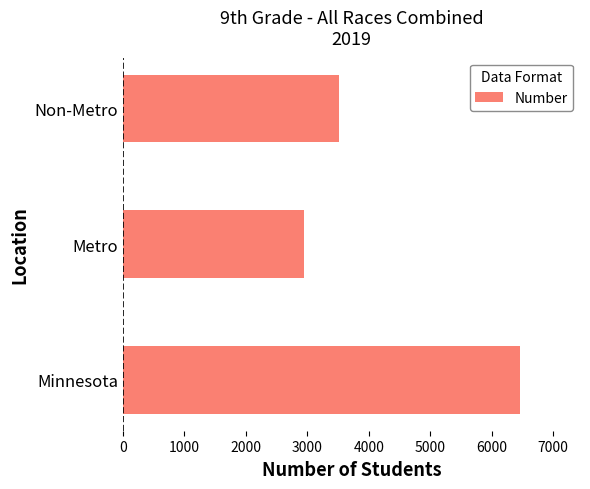

The chart shows a value of 6468 at Minnesota. True or false?

True